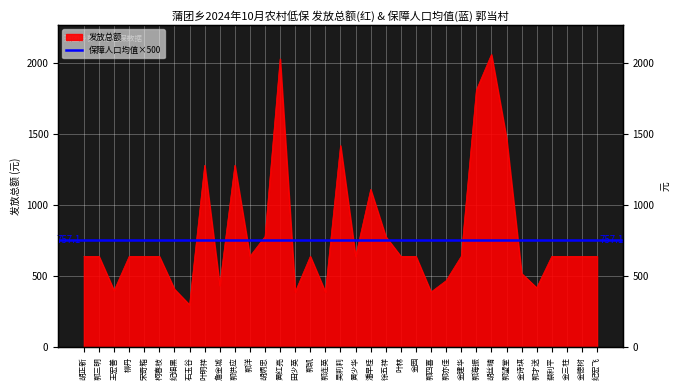

What is the change in value from 吴莉莉 to 徐五祥?

-641